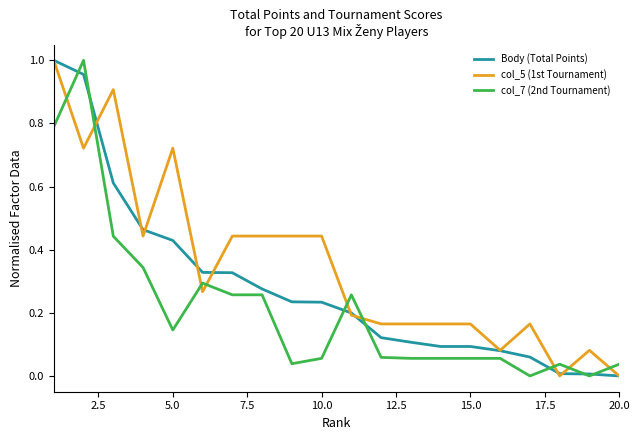

How many categories are shown in the chart?

20